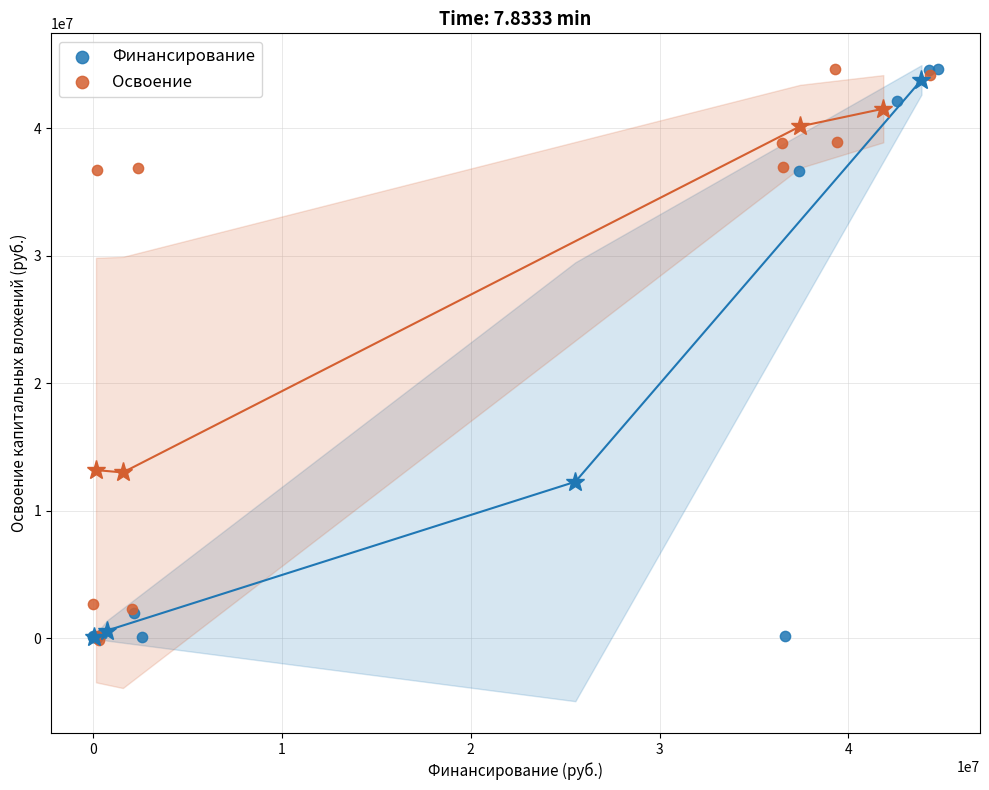

What are all the series names shown in the legend?

Финансирование, Освоение